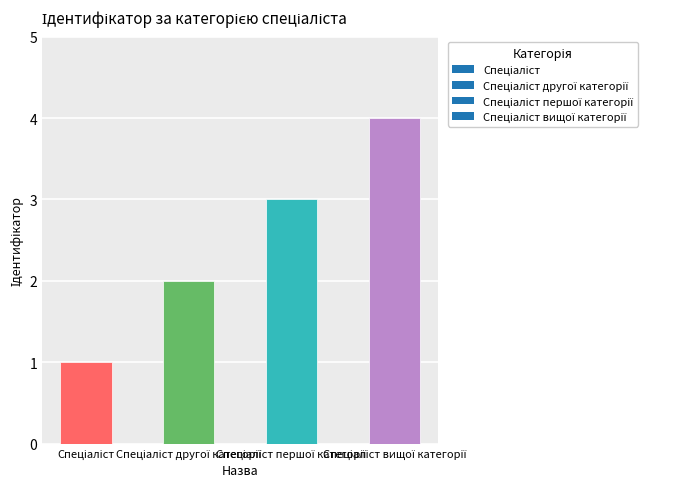

How many values are below 3?

2